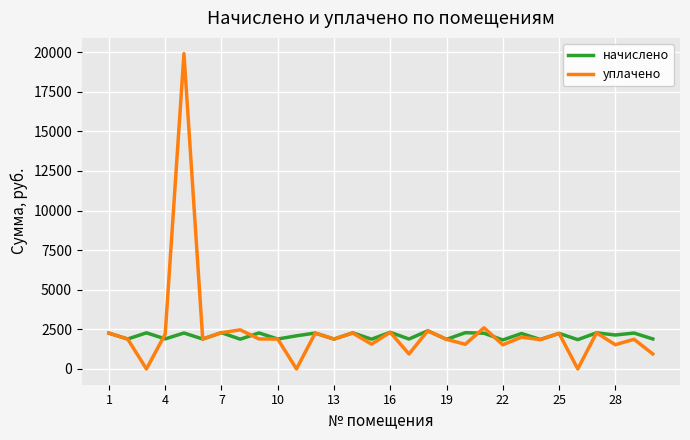

At how many categories does at least one series exceed 15589?

1